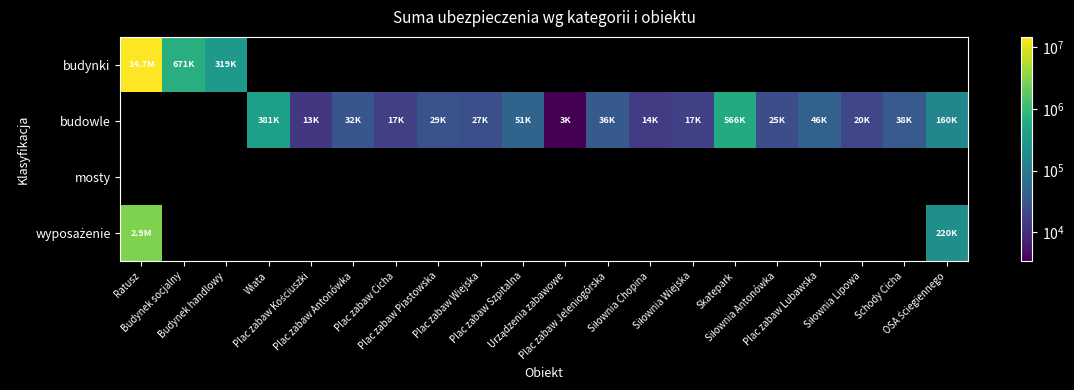

Which category has the highest value in the budynki series?

Ratusz